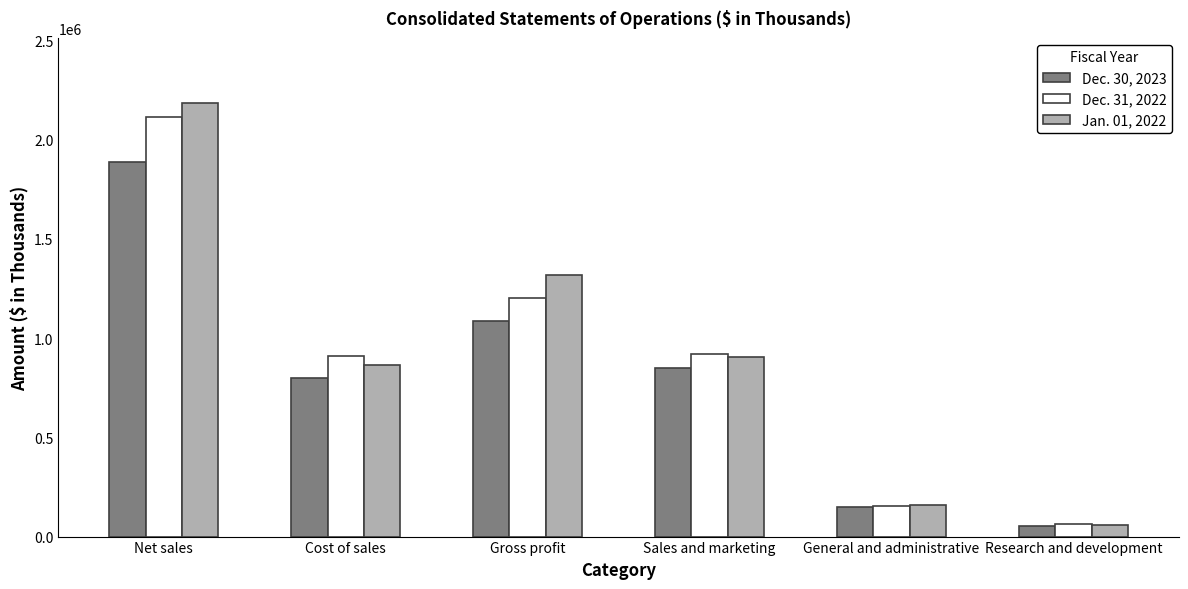

Rank the series by their average value, from lowest to highest.

Dec. 30, 2023, Dec. 31, 2022, Jan. 01, 2022